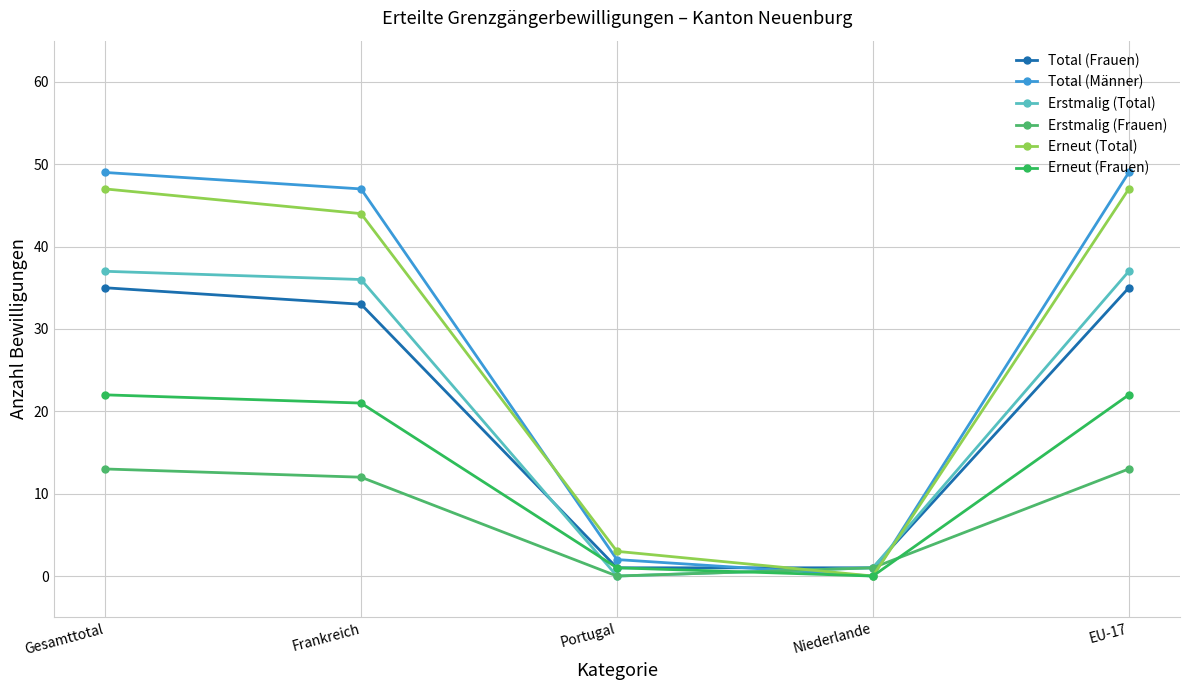

What is the approximate value of Total (Frauen) at Gesamttotal, to the nearest 10?

40